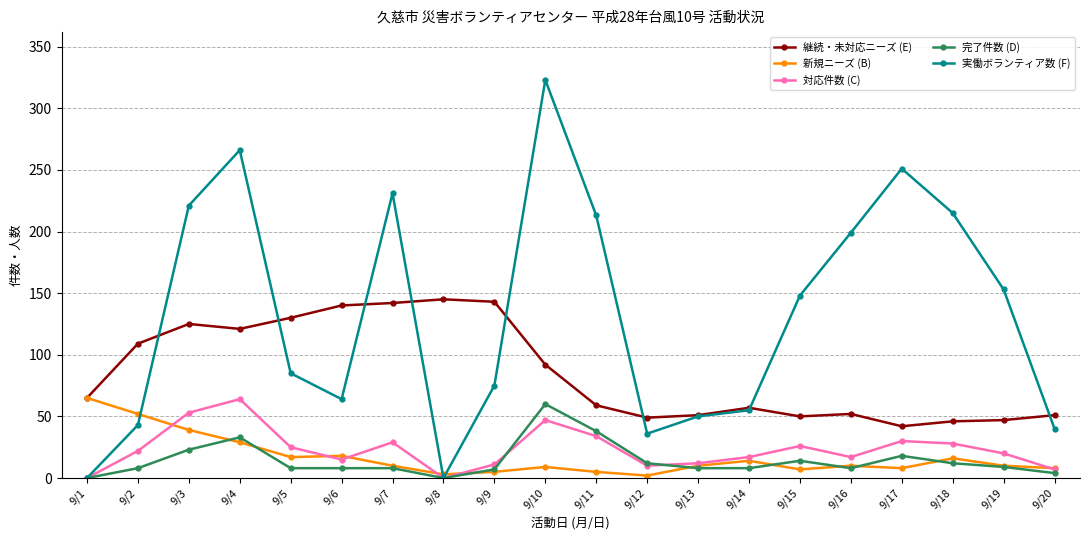

Where is the first local minimum for 実働ボランティア数 (F)?

9/6